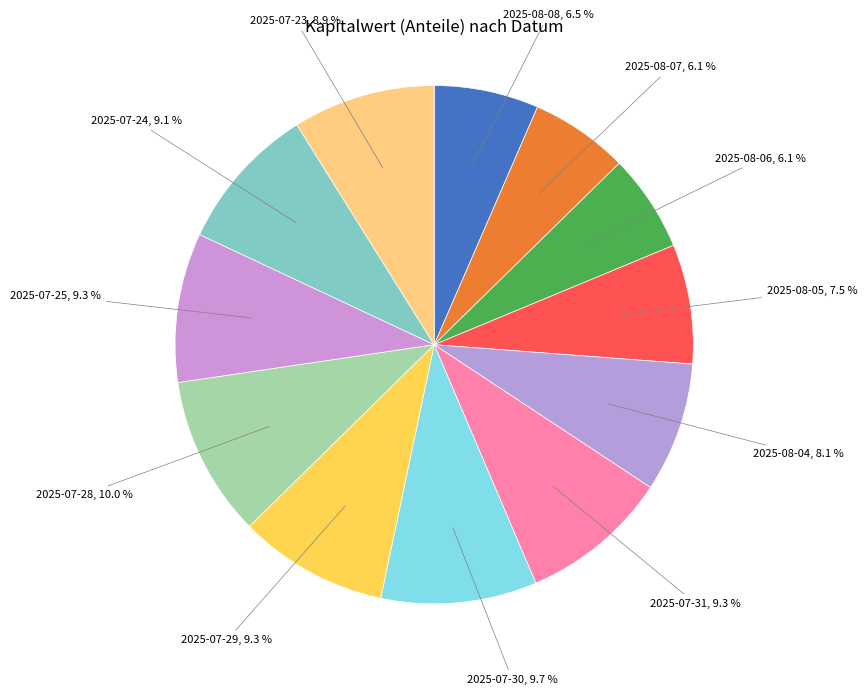

Rank the categories by value from highest to lowest.

2025-07-28, 2025-07-30, 2025-07-29, 2025-07-25, 2025-07-31, 2025-07-24, 2025-07-23, 2025-08-04, 2025-08-05, 2025-08-08, 2025-08-07, 2025-08-06